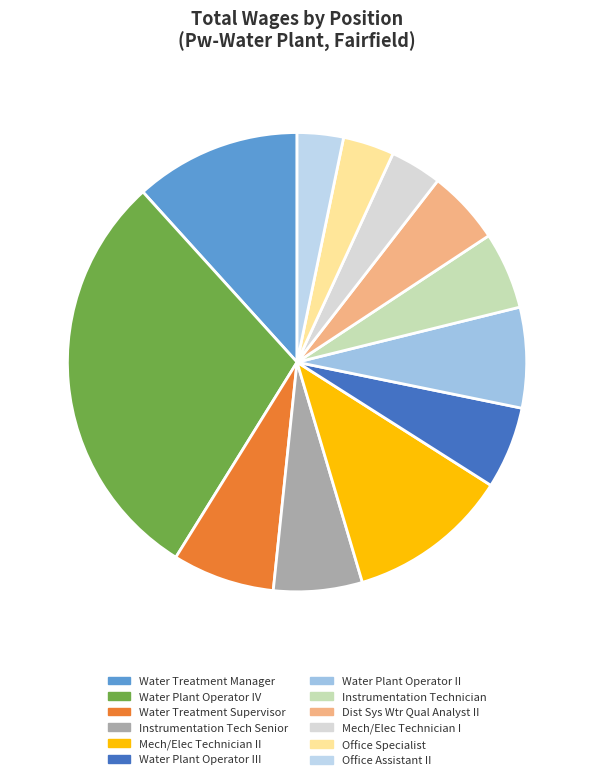

Is there a majority slice in this chart?

No